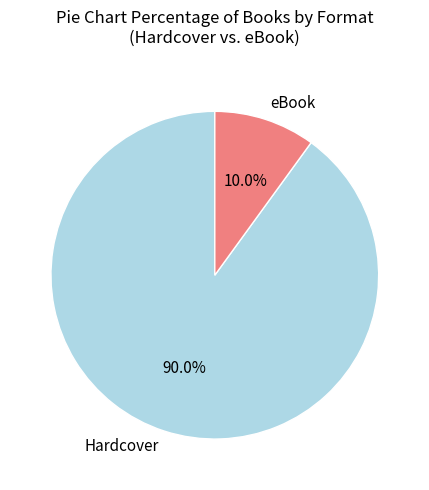

Rank the categories by value from highest to lowest.

Hardcover, eBook